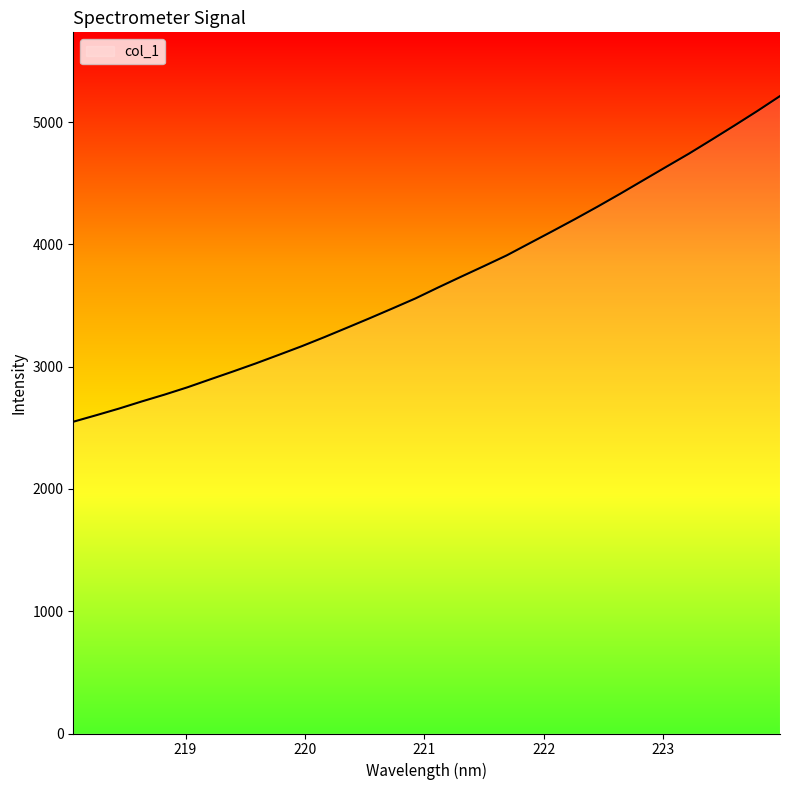

What is the minimum value shown in the chart?

2549.4